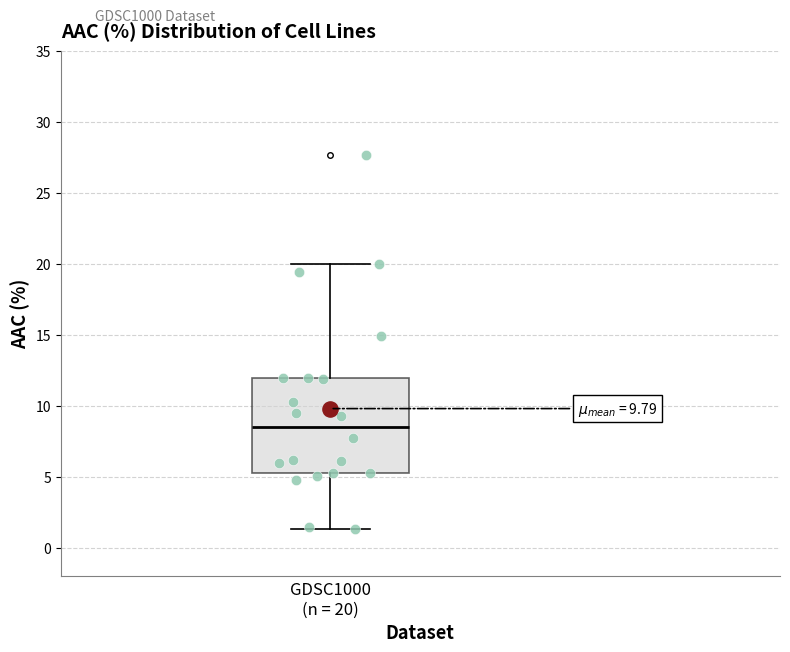

Transcribe this box plot: give where the median line is, the range the box spans, and where the two whiskers end, as read against the y-axis. The values are not printed on the chart, so give them approximately, as read against the axis.

median 8.5, box 5.0 to 12.0, whiskers 1.5 to 20.0